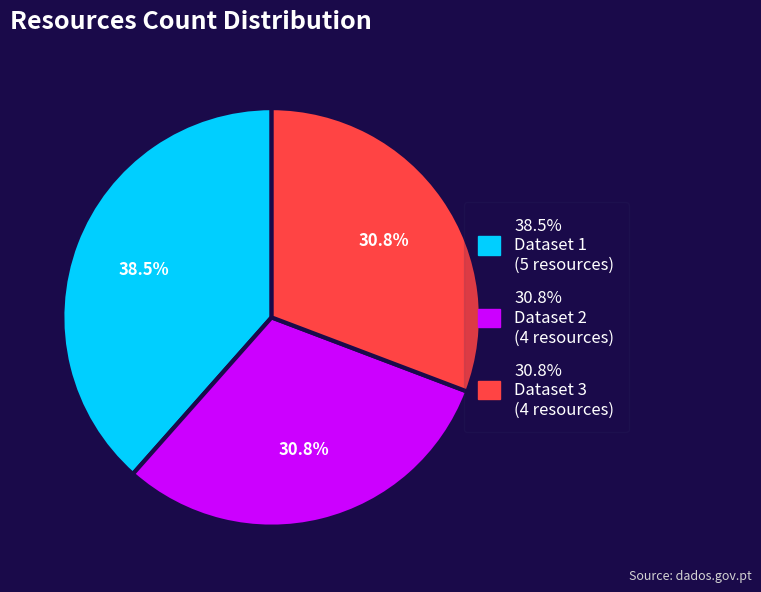

Is there any slice that represents more than half of the pie?

No